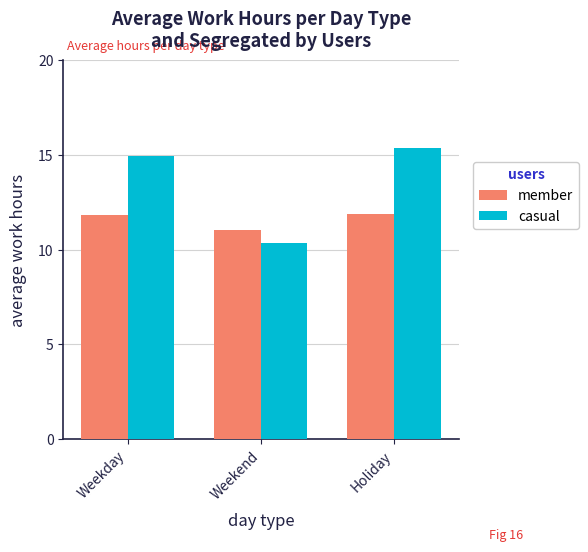

Rank the series by their average value, from highest to lowest.

casual, member